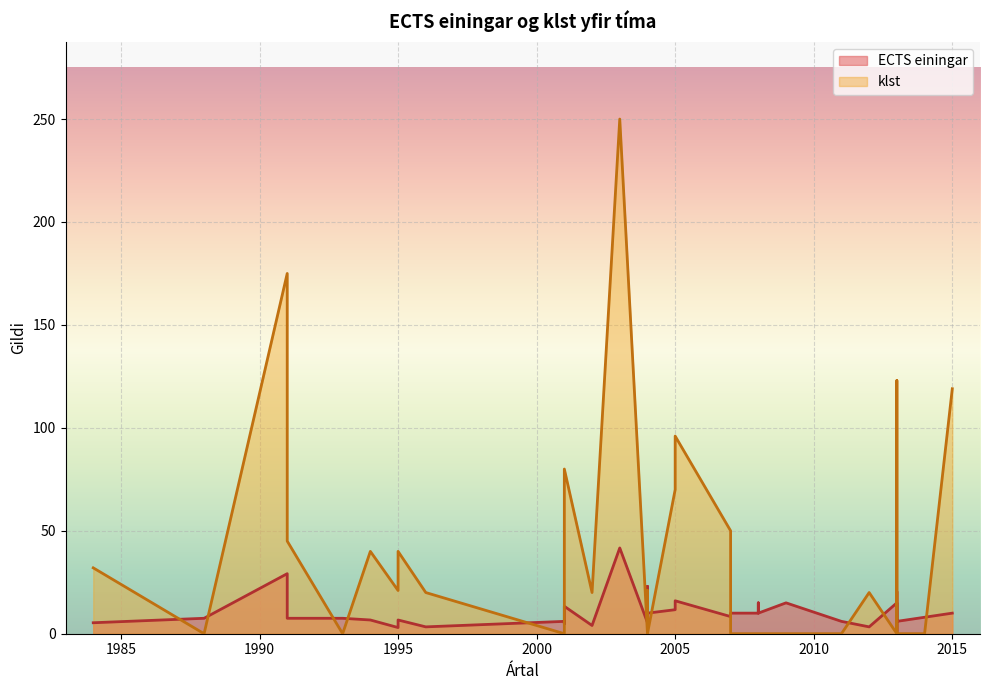

Rank the series at 2012 from highest to lowest value.

klst, ECTS einingar